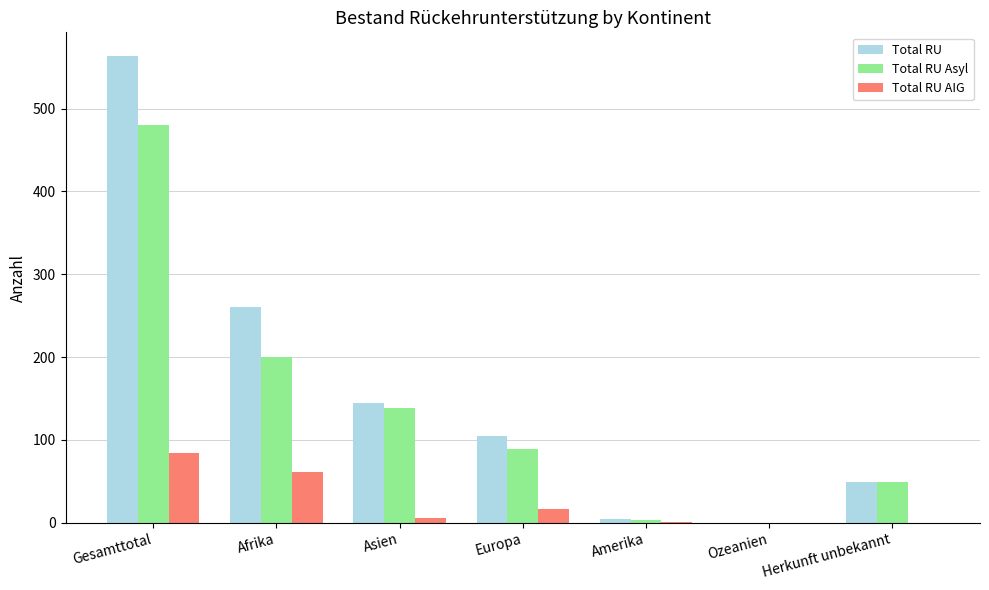

The Total RU series shows 145 at Asien. True or false?

True